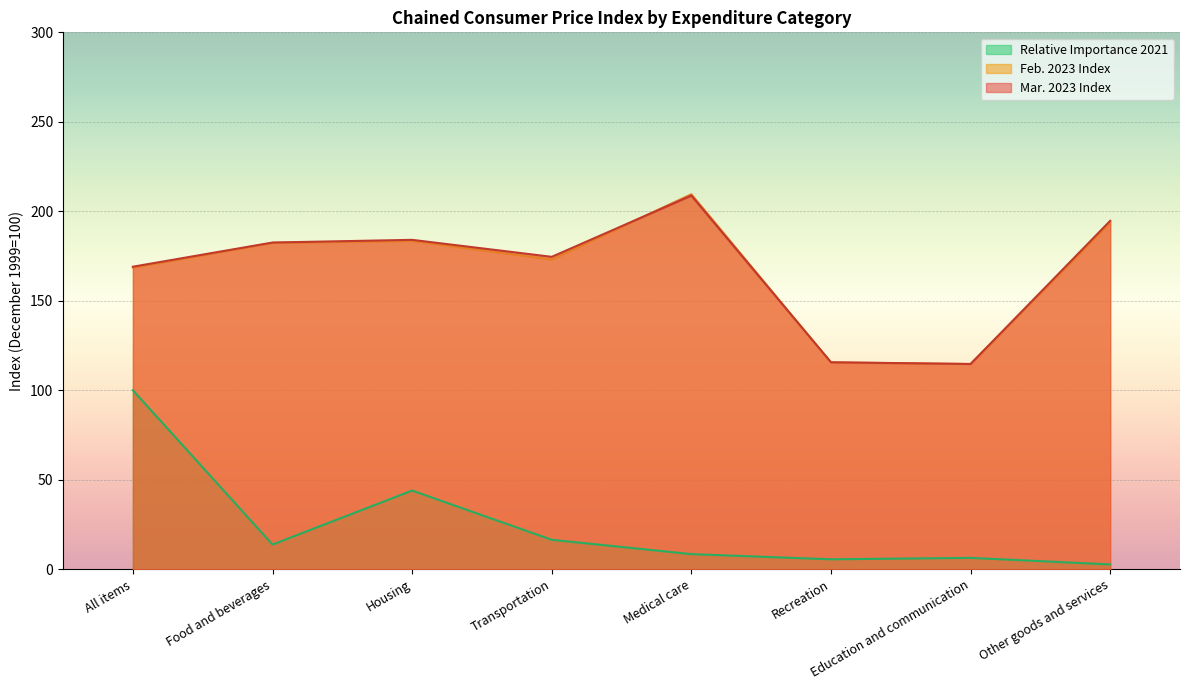

What is the highest value of the Relative Importance 2021 series?

100.0